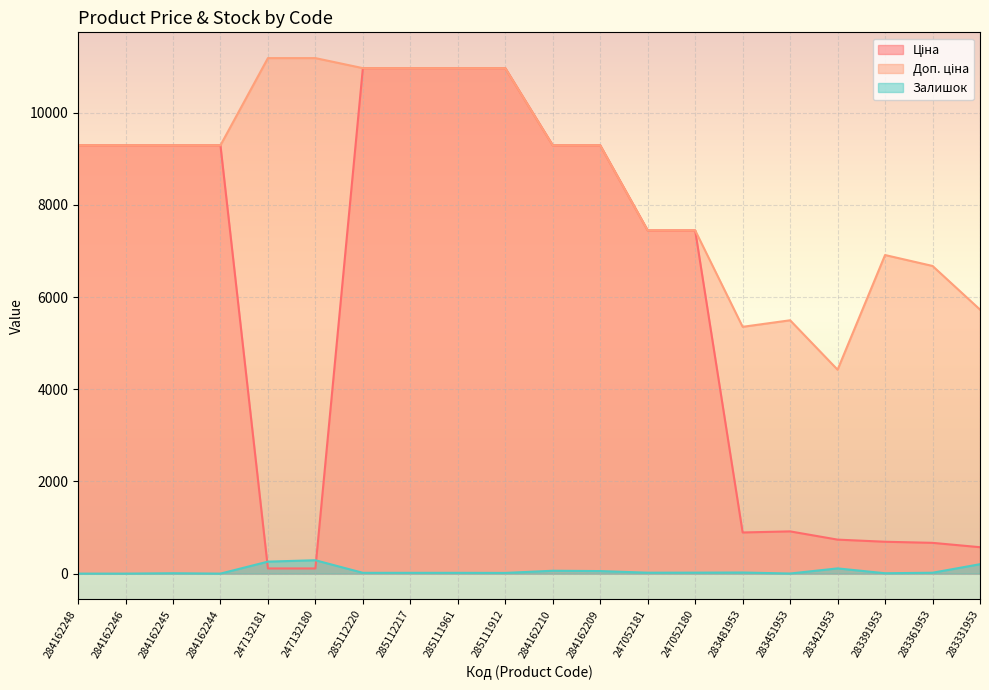

What is the difference between the maximum and minimum values in the Ціна series?

10852.6